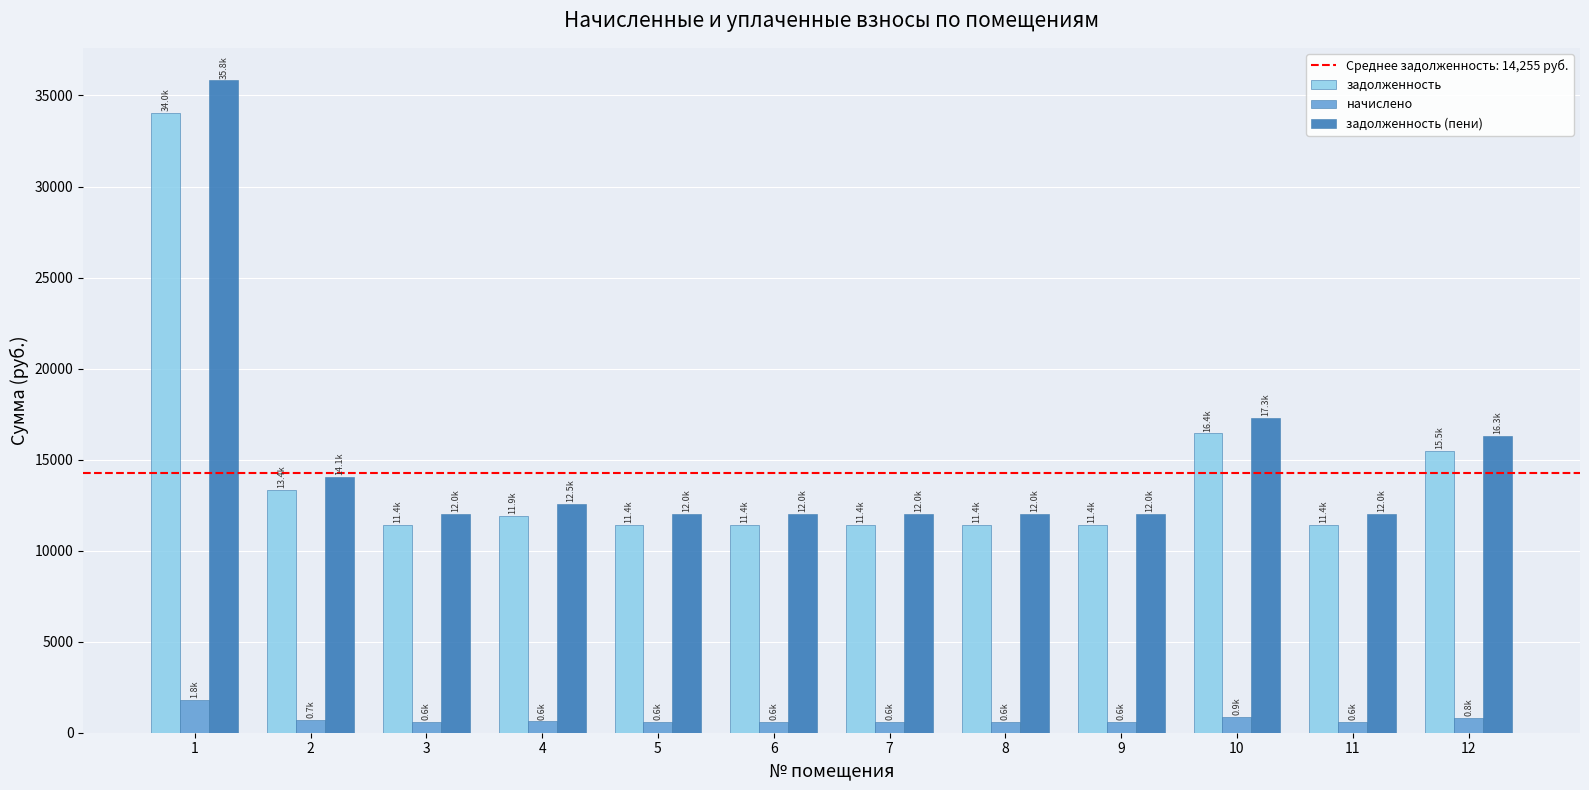

What is the greatest value displayed?

35825.9